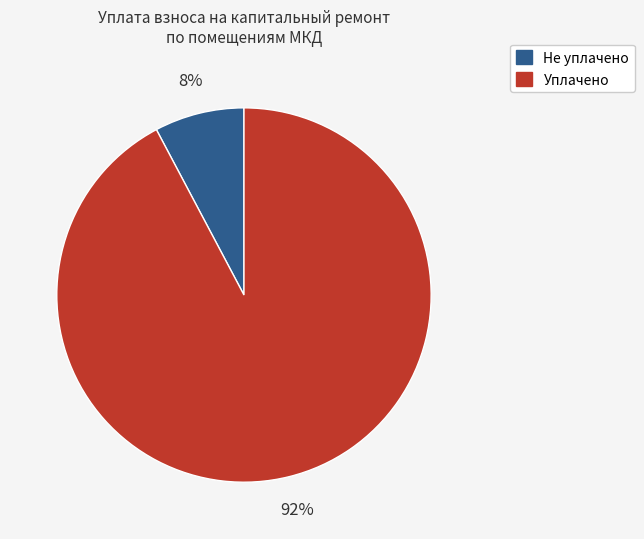

Is there a majority slice in this chart?

Yes